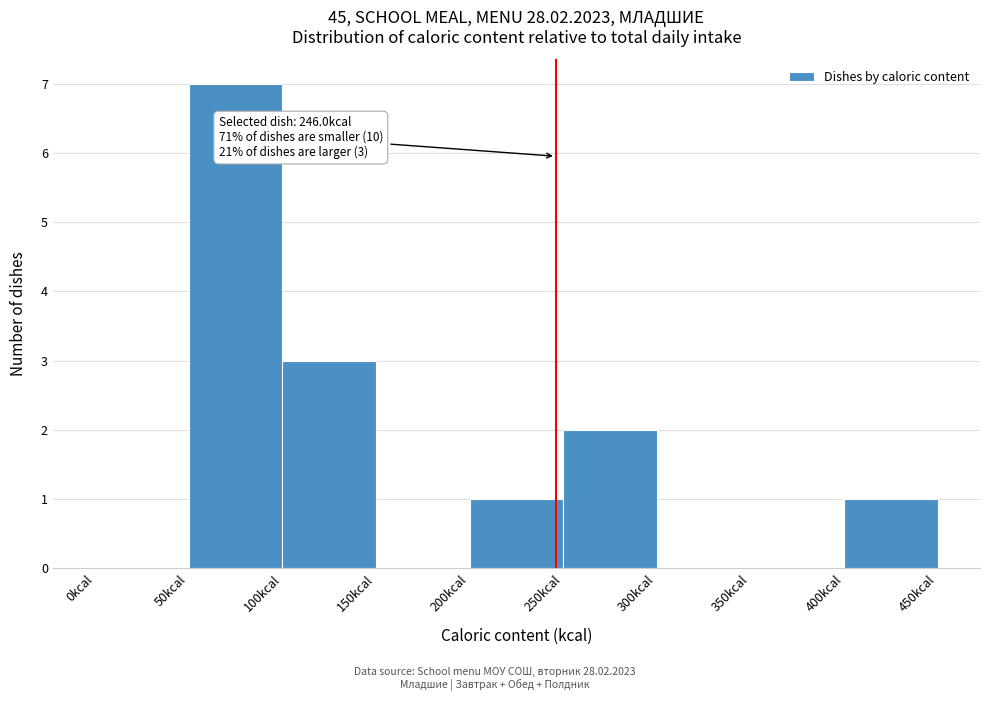

Over which range of the x-axis is the bar tallest?

50 to 100